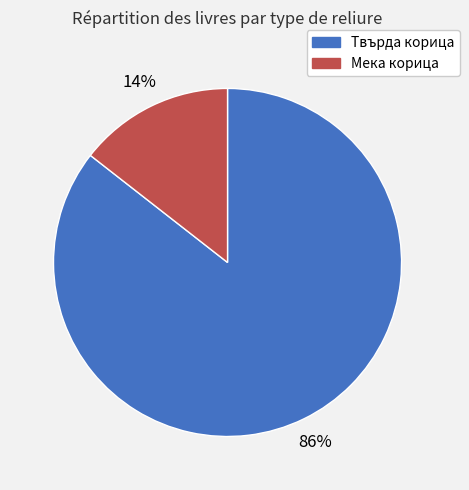

How many slices are in this pie chart?

2